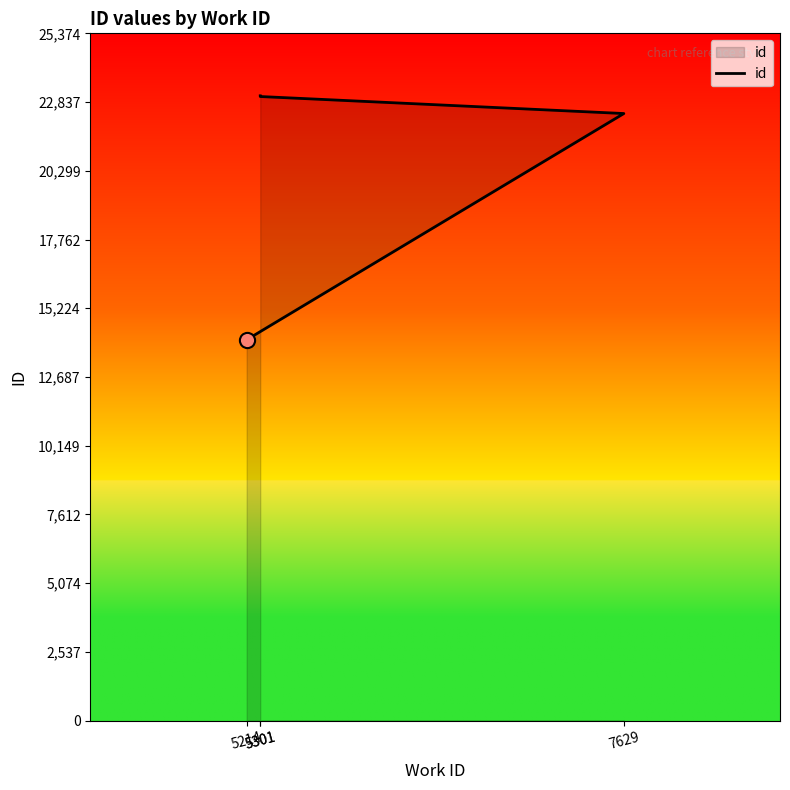

Between 5214 and 7629, which is larger?

7629